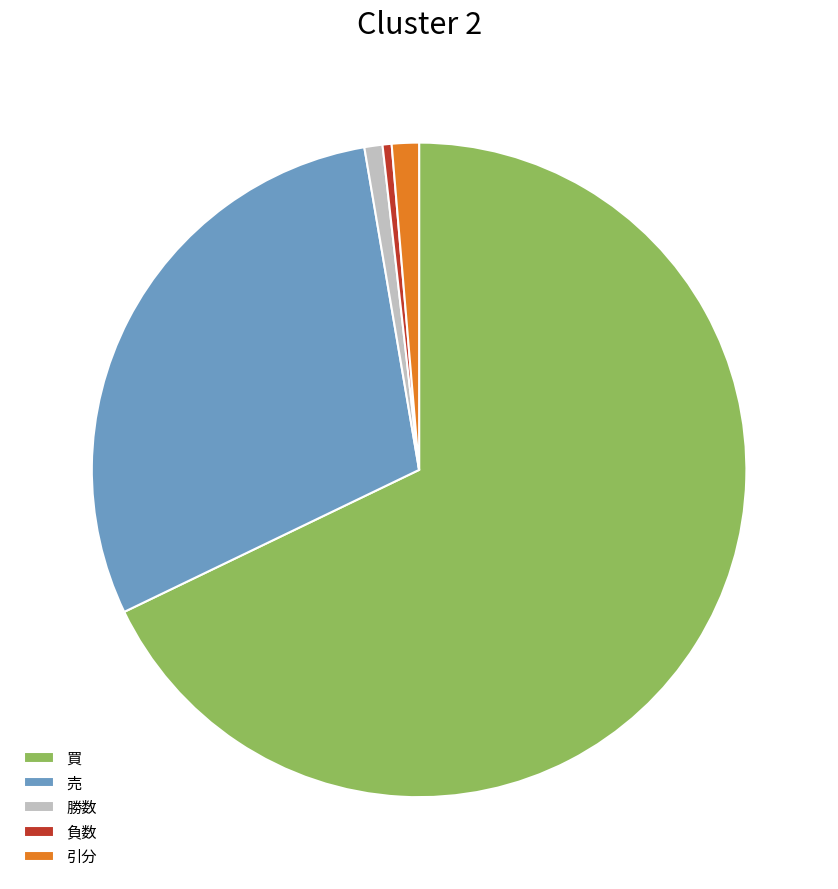

Which category has the biggest portion of the pie?

買